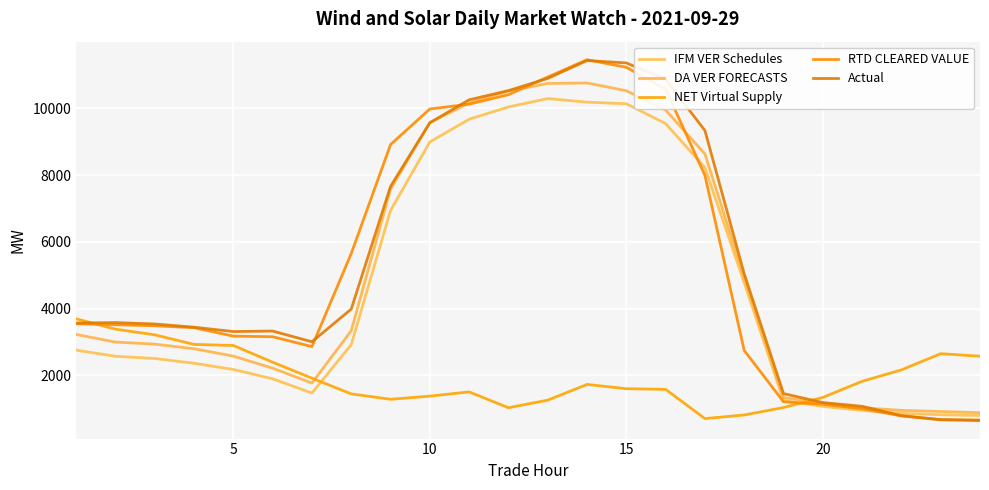

What is the sum of all IFM VER Schedules values?

113240.1